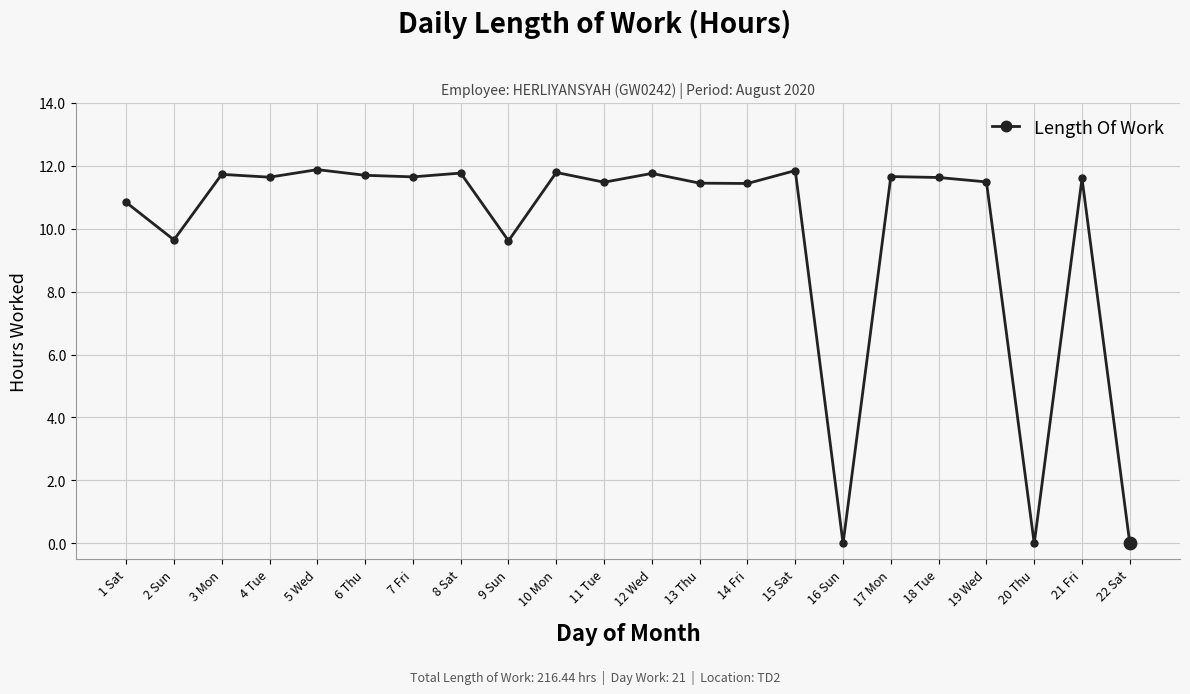

What is the ratio of the value at 14 Fri to the value at 4 Tue?

1.0